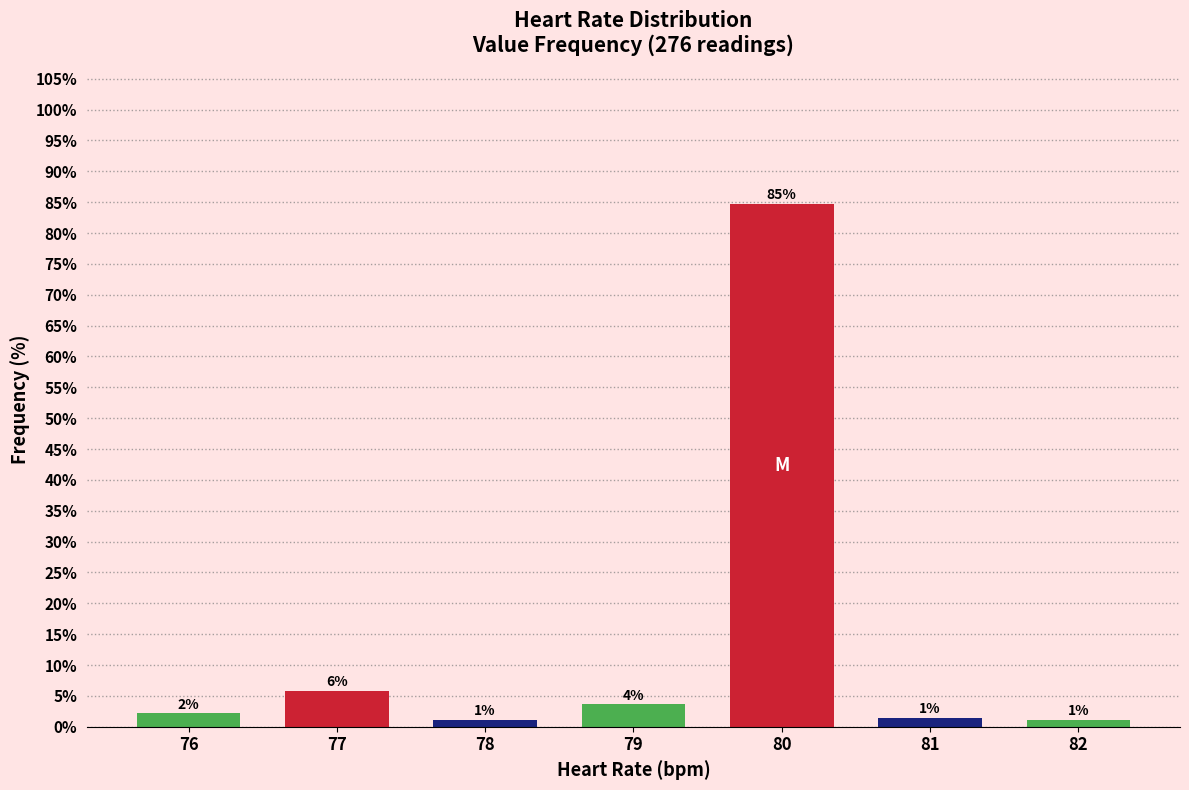

How many bars are there in total?

7